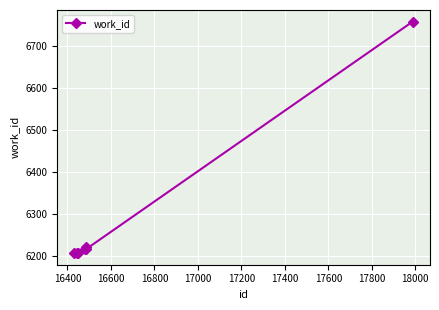

What is the value of the 6th point from the left?

6217